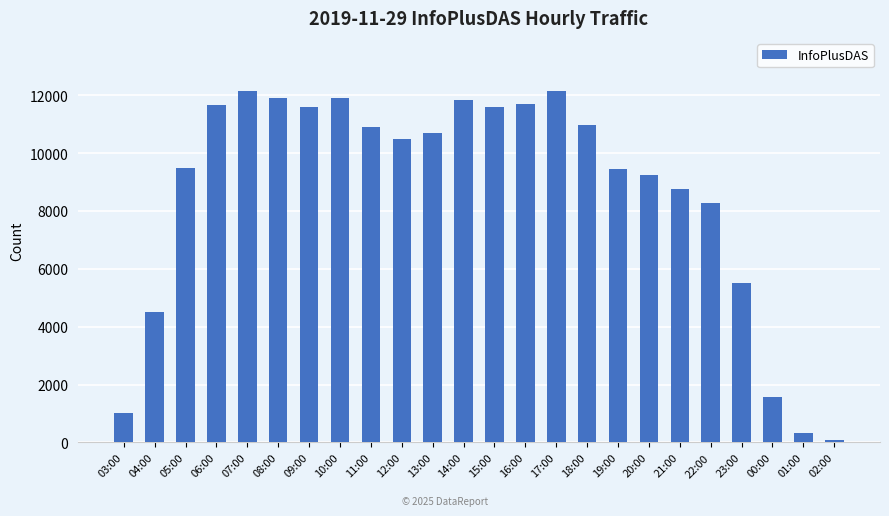

Is it true that the value at 01:00 is 340?

True